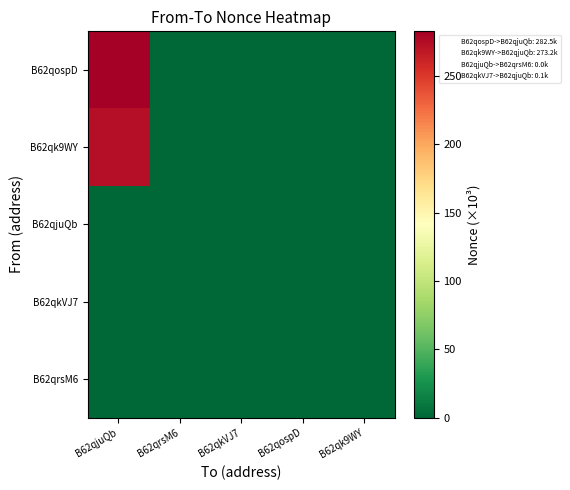

Reading right to left, what are all the values shown in this chart?

B62qospD: B62qk9WY=0.0	B62qospD=0.0	B62qkVJ7=0.0	B62qrsM6=0.0	B62qjuQb=282.5
B62qk9WY: B62qk9WY=0.0	B62qospD=0.0	B62qkVJ7=0.0	B62qrsM6=0.0	B62qjuQb=273.2
B62qjuQb: B62qk9WY=0.0	B62qospD=0.0	B62qkVJ7=0.0	B62qrsM6=0.0	B62qjuQb=0.0
B62qkVJ7: B62qk9WY=0.0	B62qospD=0.0	B62qkVJ7=0.0	B62qrsM6=0.0	B62qjuQb=0.1
B62qrsM6: B62qk9WY=0.0	B62qospD=0.0	B62qkVJ7=0.0	B62qrsM6=0.0	B62qjuQb=0.0